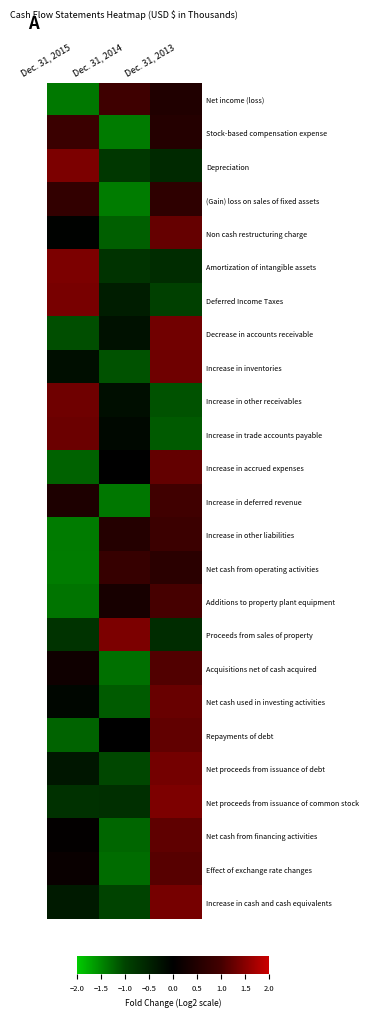

What is the smallest value displayed?

-1.4